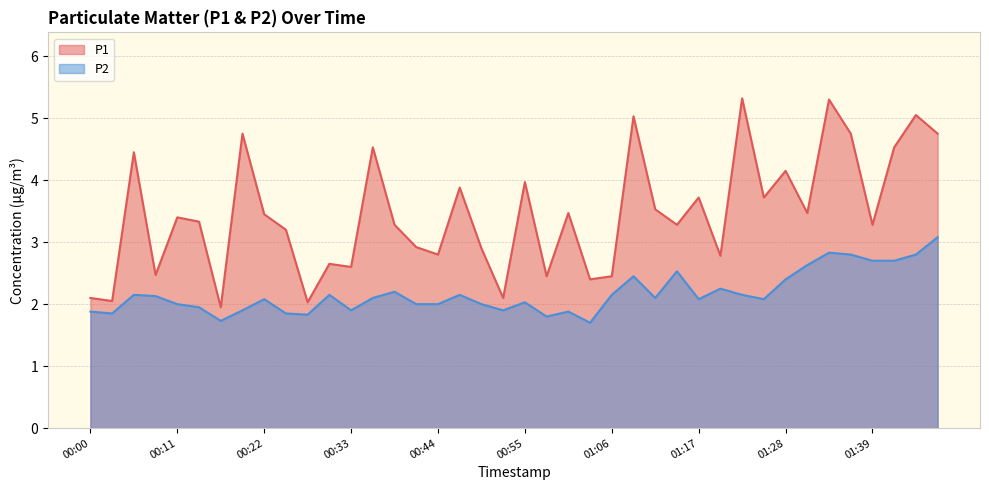

Which series has the largest total across all categories?

P1